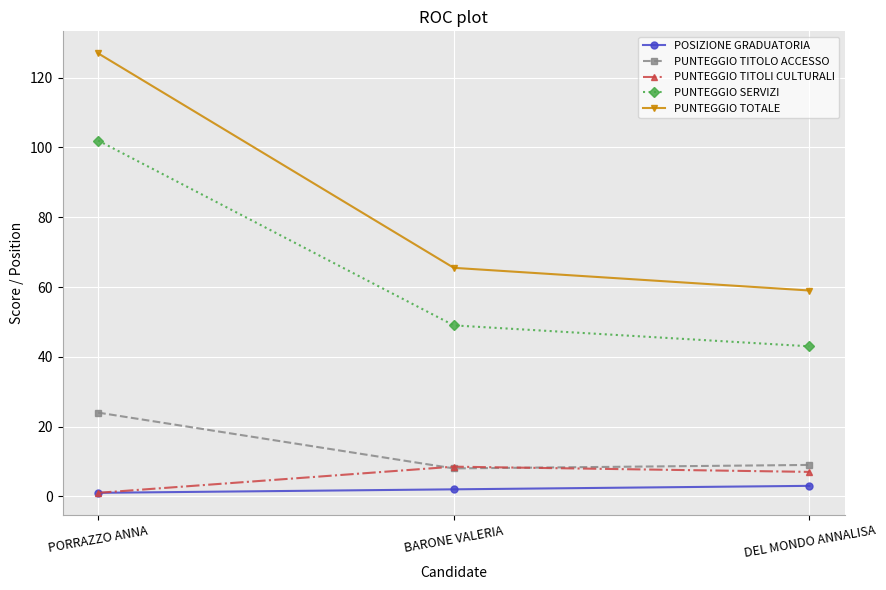

Is it true that PUNTEGGIO TITOLI CULTURALI equals 8.5 at BARONE VALERIA?

True